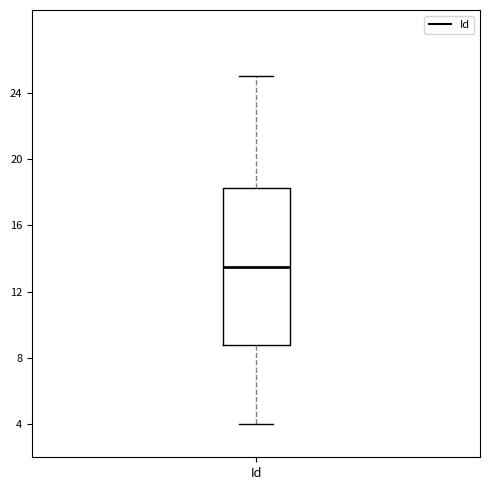

Where does the upper whisker of the box for Id end on the y-axis? The values are not printed on the chart, so give them approximately, as read against the axis.

25.0